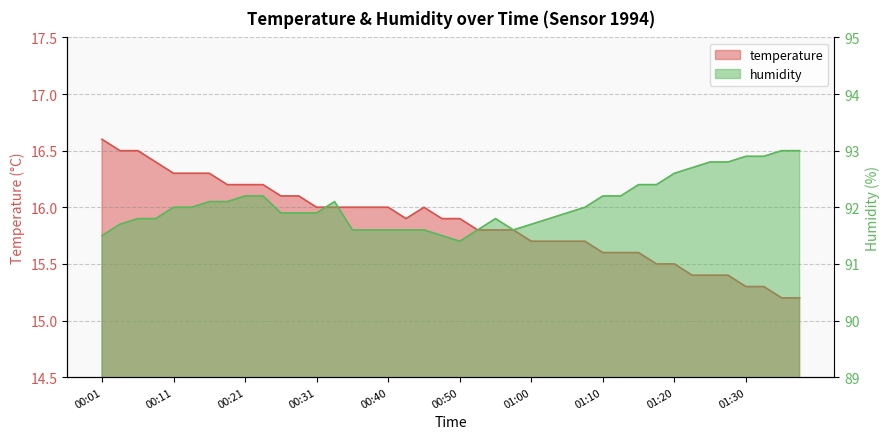

What is the maximum value for humidity?

93.0